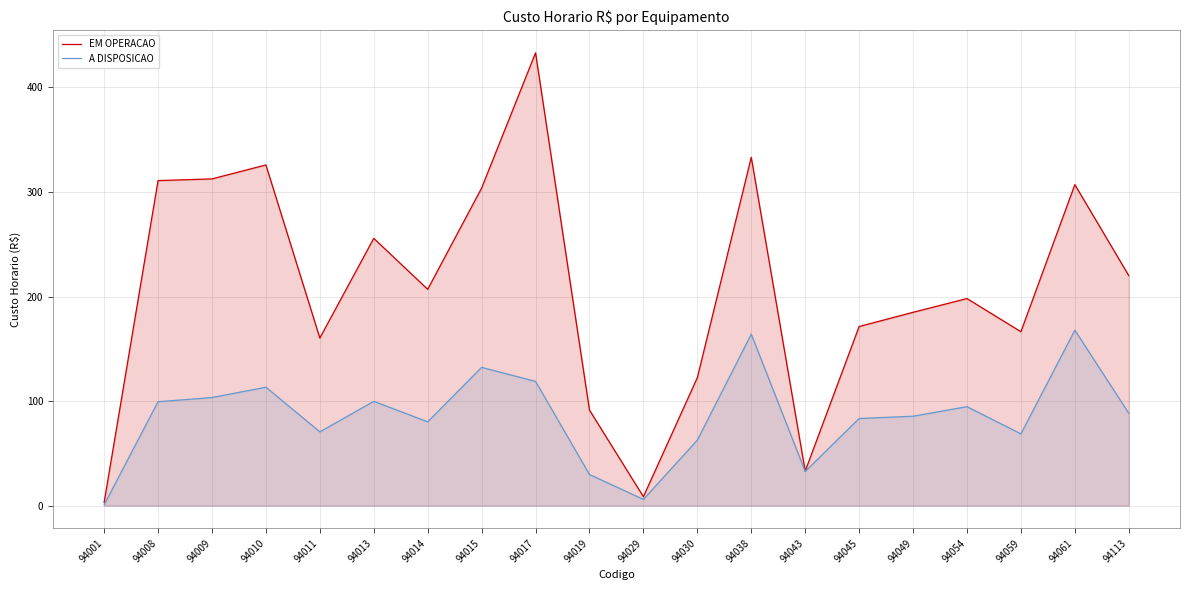

True or false: EM OPERACAO and A DISPOSICAO cross at least once.

False